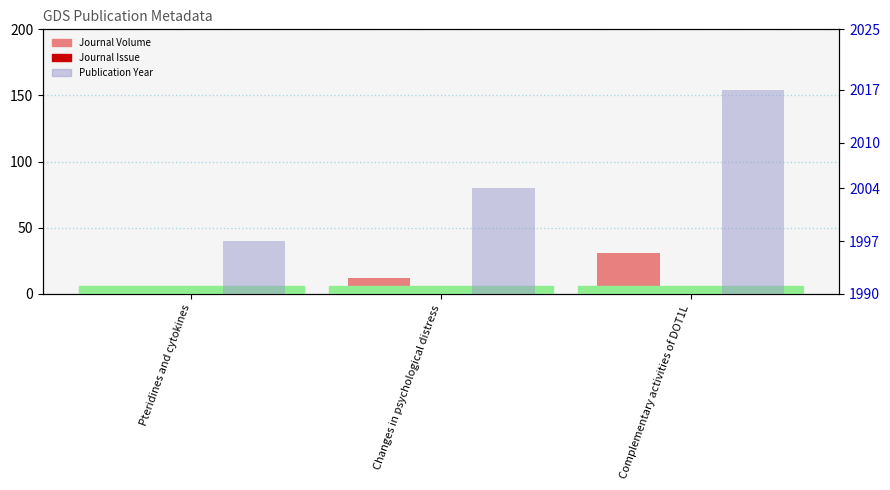

Reading left to right, list all the values displayed in this chart.

Journal Volume: Pteridines and cytokines=1	Changes in psychological distress=12	Complementary activities of DOT1L=31
Journal Issue: Pteridines and cytokines=1	Changes in psychological distress=1	Complementary activities of DOT1L=6
Publication Year: Pteridines and cytokines=1997	Changes in psychological distress=2004	Complementary activities of DOT1L=2017